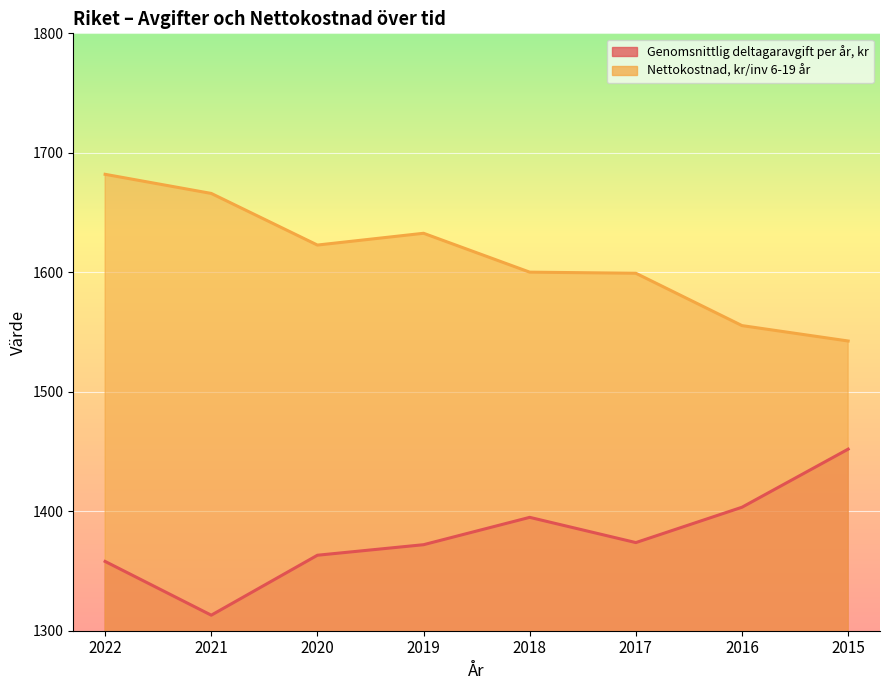

The Nettokostnad, kr/inv 6-19 år series shows 814.4 at 2018. True or false?

False